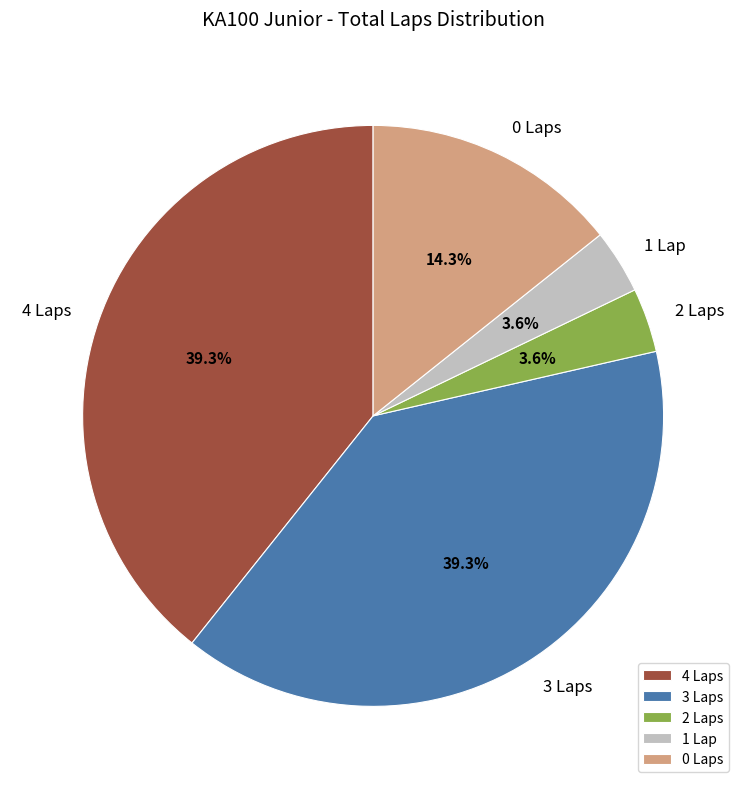

What percentage do 2 Laps and 4 Laps together represent?

42.9%